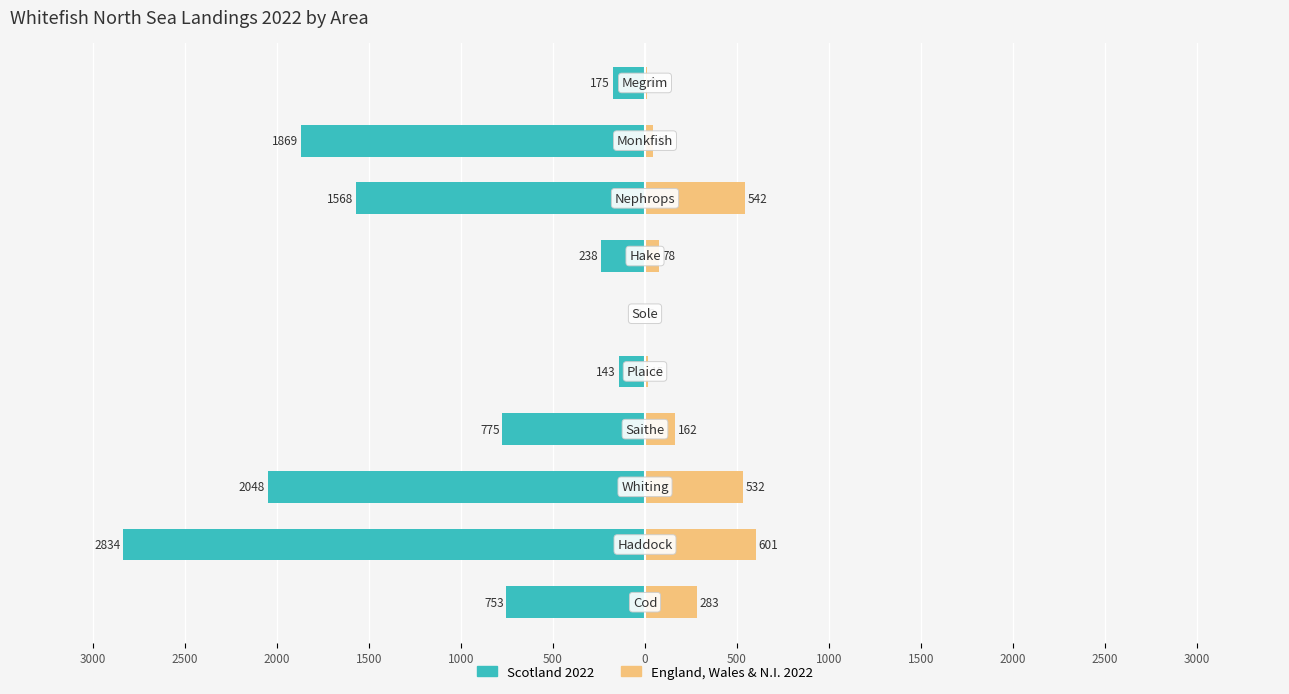

Rank the series at 0 from lowest to highest value.

Scotland 2022, England, Wales & N.I. 2022